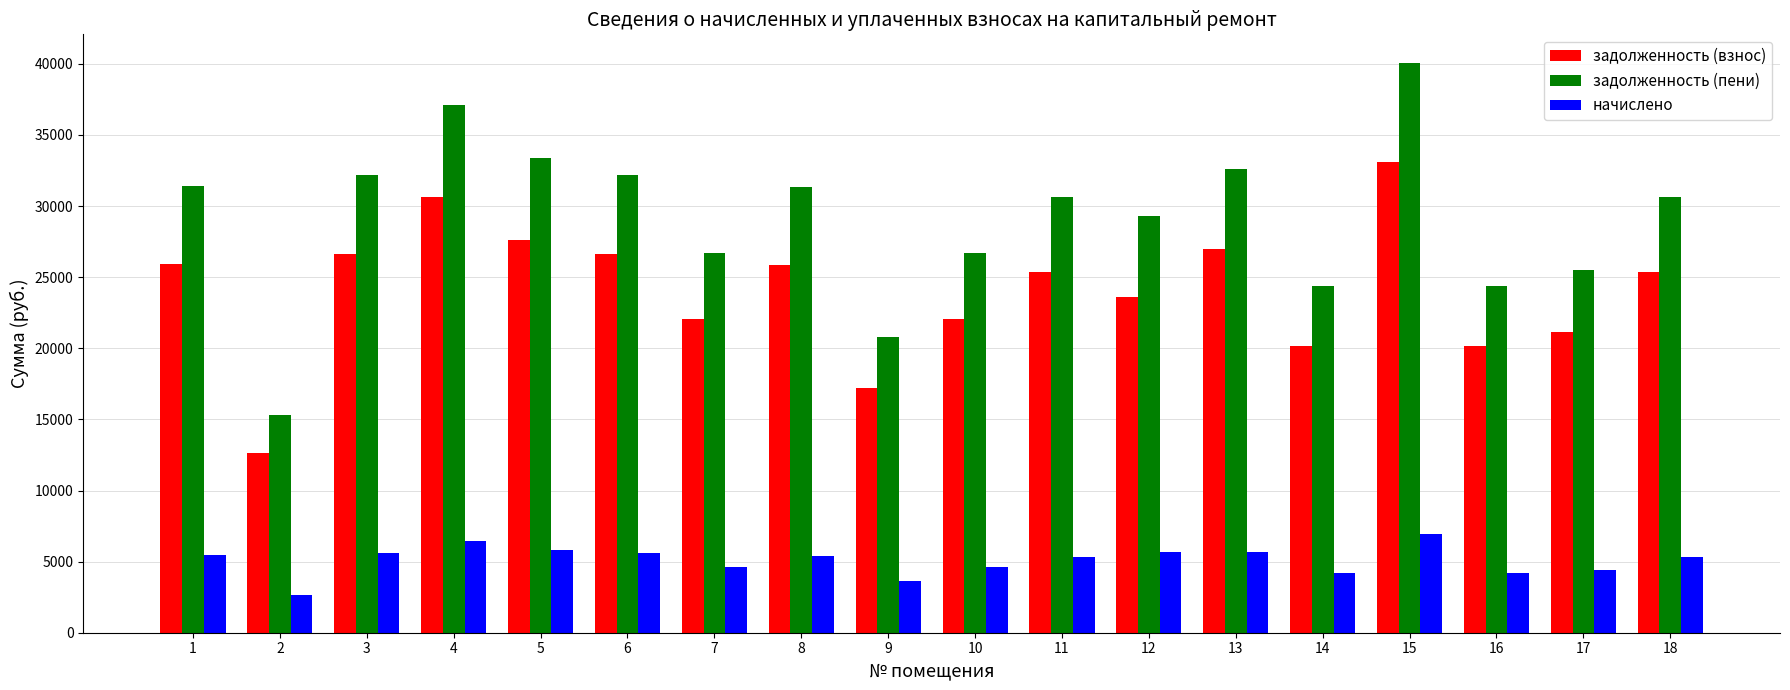

List the series in order of their overall mean, lowest first.

начислено, задолженность (взнос), задолженность (пени)